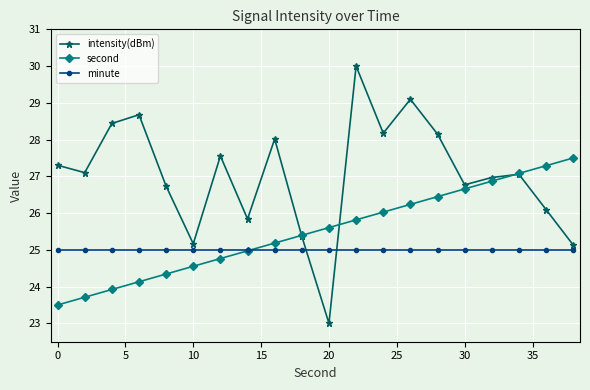

How many lines are shown in the chart?

3